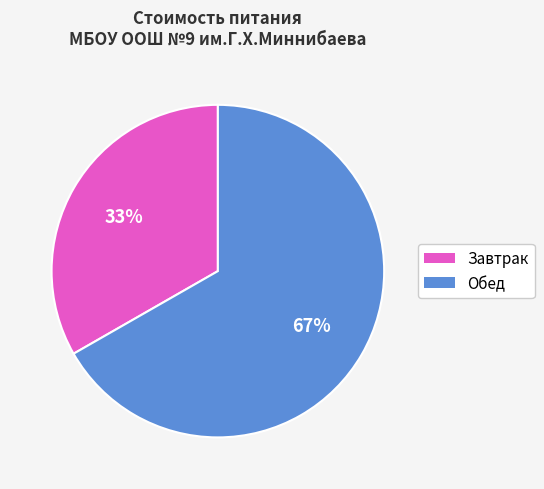

How many slices are in this pie chart?

2